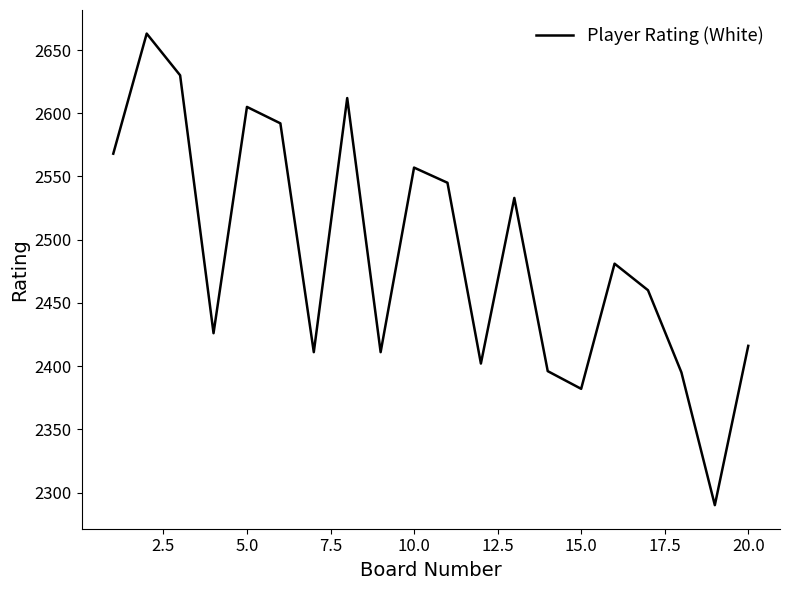

Is this an area chart (filled region under the line)?

No